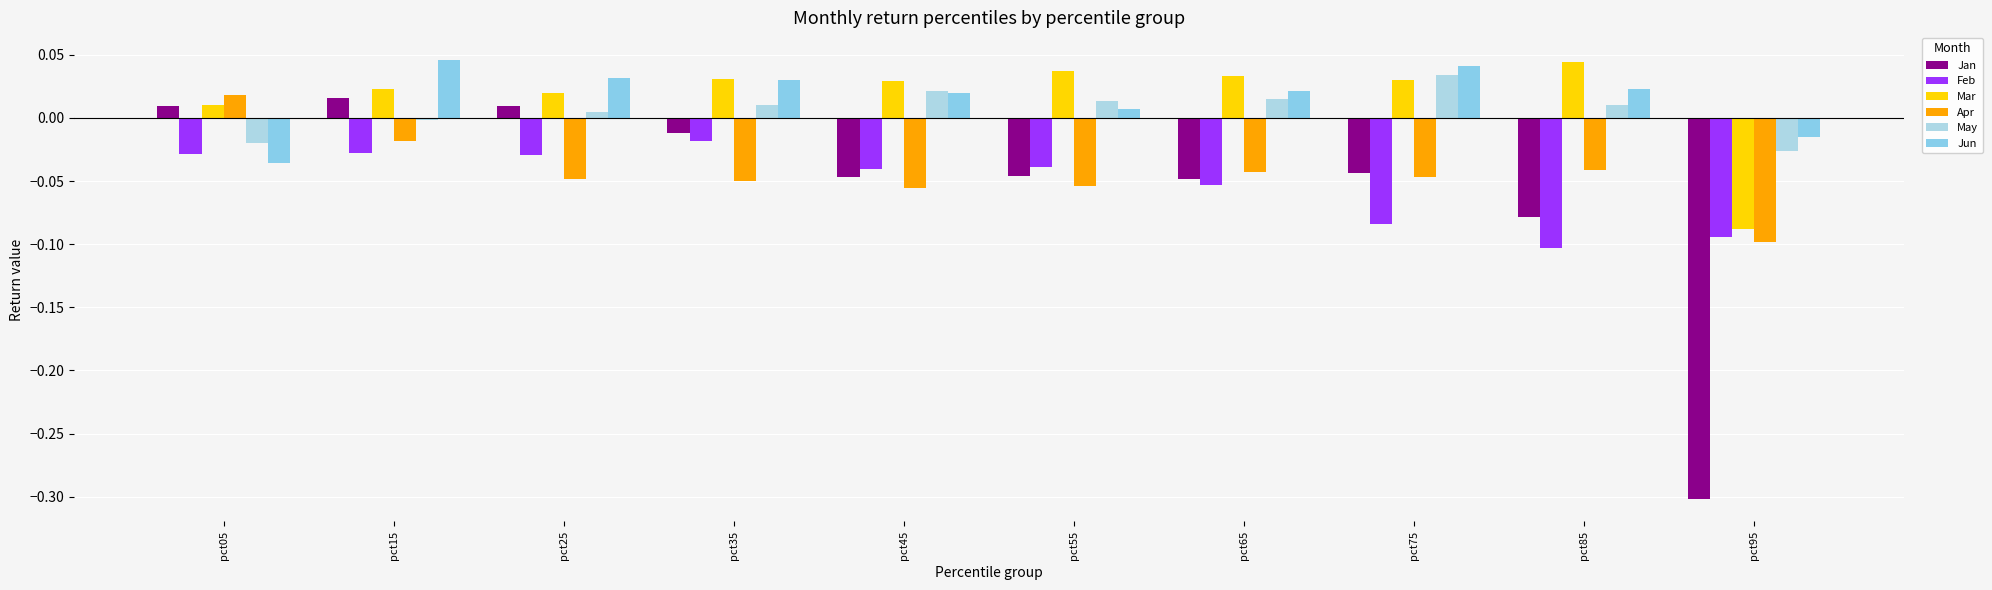

Is it true that Feb equals -0.1 at pct75?

False